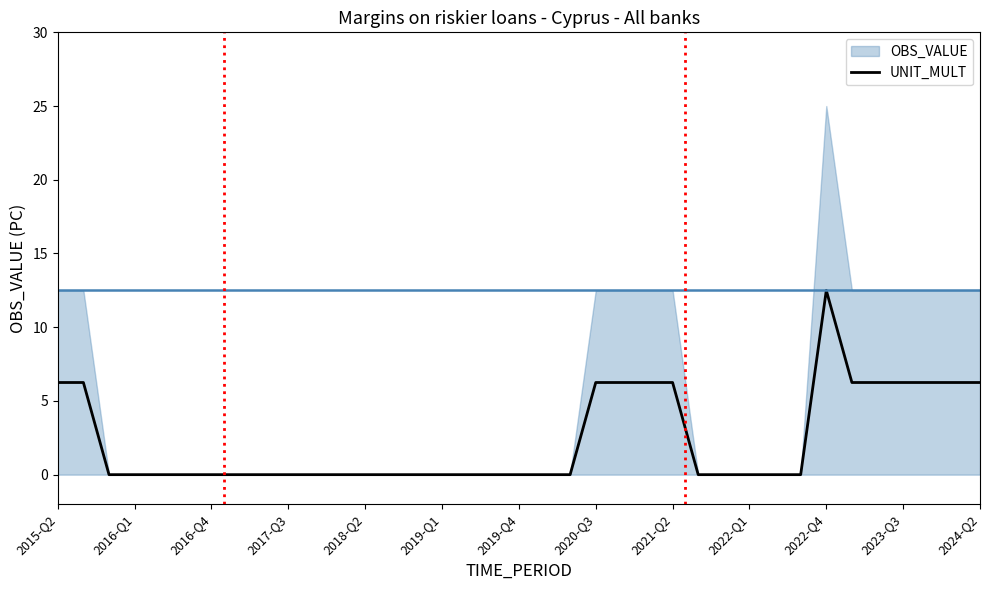

Is it true that UNIT_MULT equals 0.0 at 2018-Q2?

True